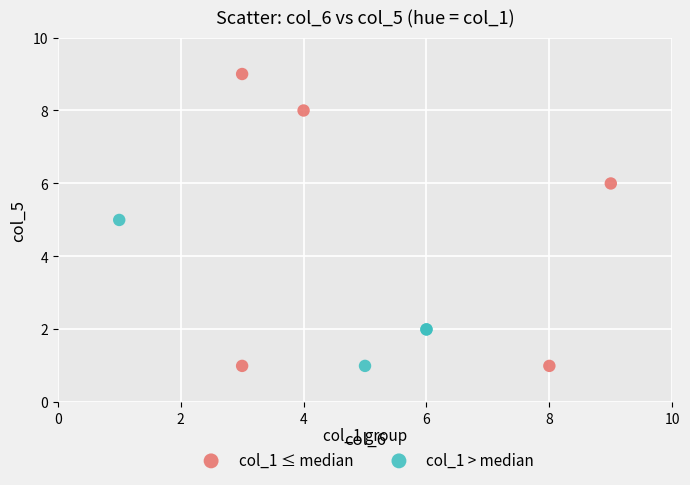

Which series has the largest Y range (max minus min)?

col_1 ≤ median